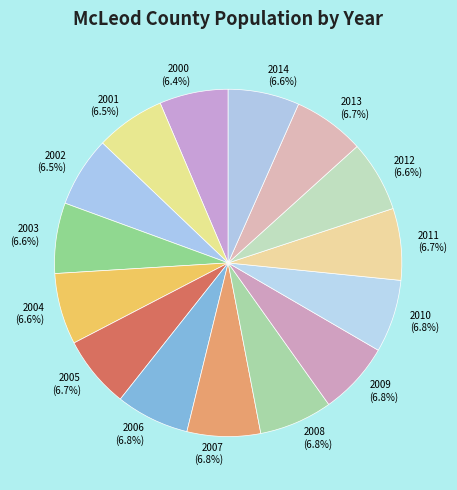

What is the ratio of the value at 2000 to the value at 2007?

0.9